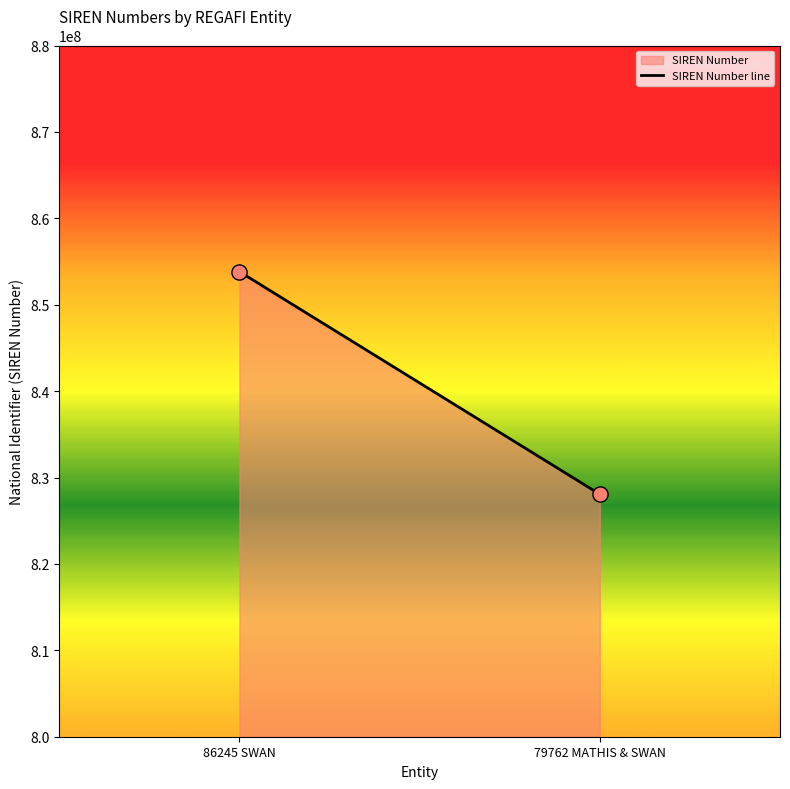

What is the range of X values (max minus min)?

4